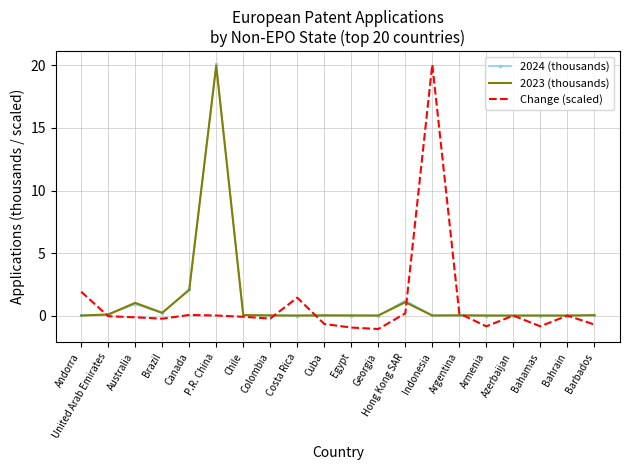

Is it true that 2024 (thousands) equals 27.6 at P.R. China?

False